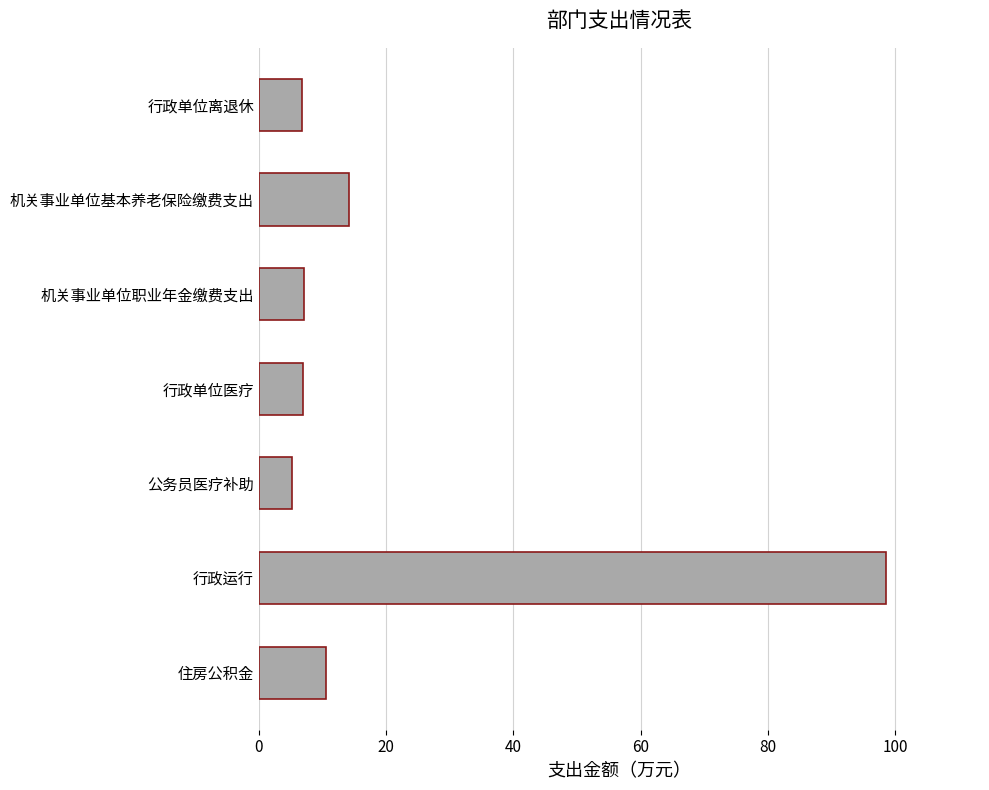

What is the sum of the values at 机关事业单位职业年金缴费支出 and 机关事业单位基本养老保险缴费支出?

21.2